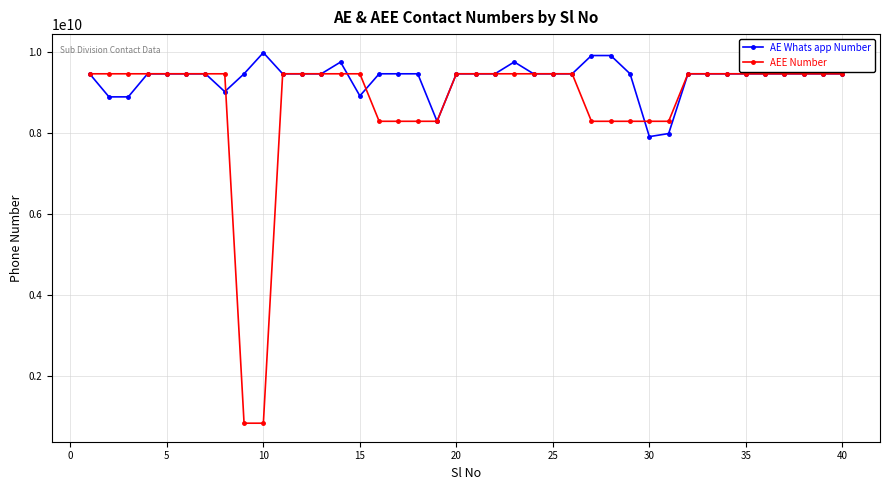

Which series has the largest range (max minus min)?

AEE Number